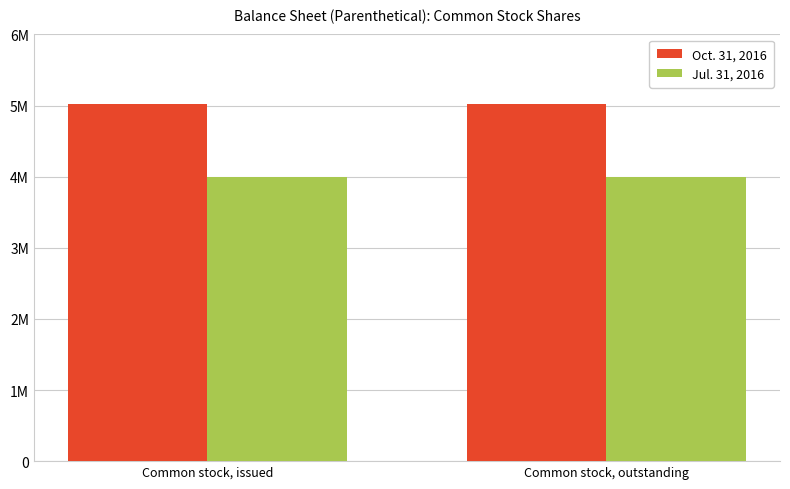

Which category has the highest value in the Oct. 31, 2016 series?

Common stock, issued